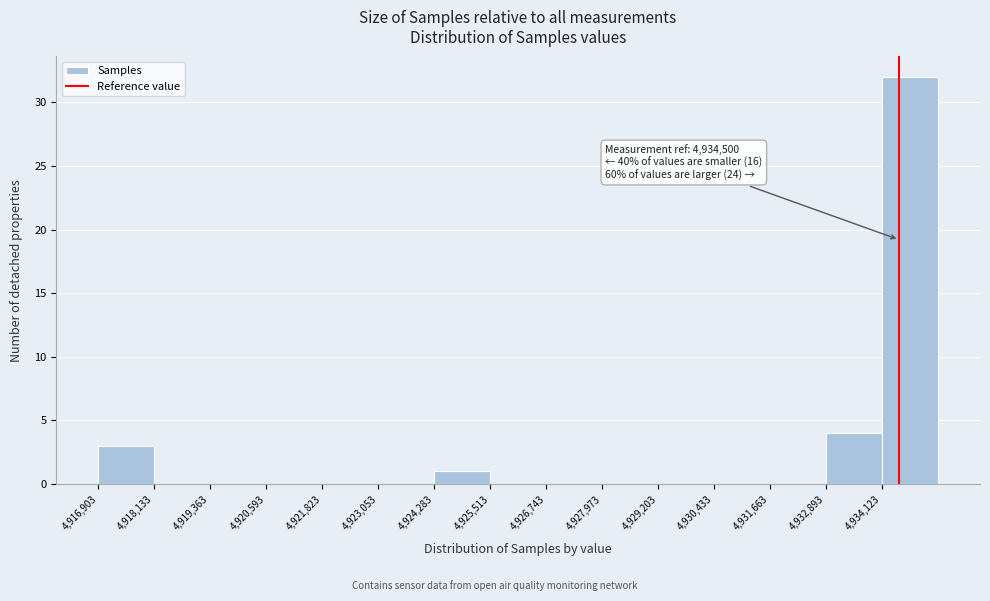

Over which range of the x-axis is the bar tallest?

4934200 to 4935400